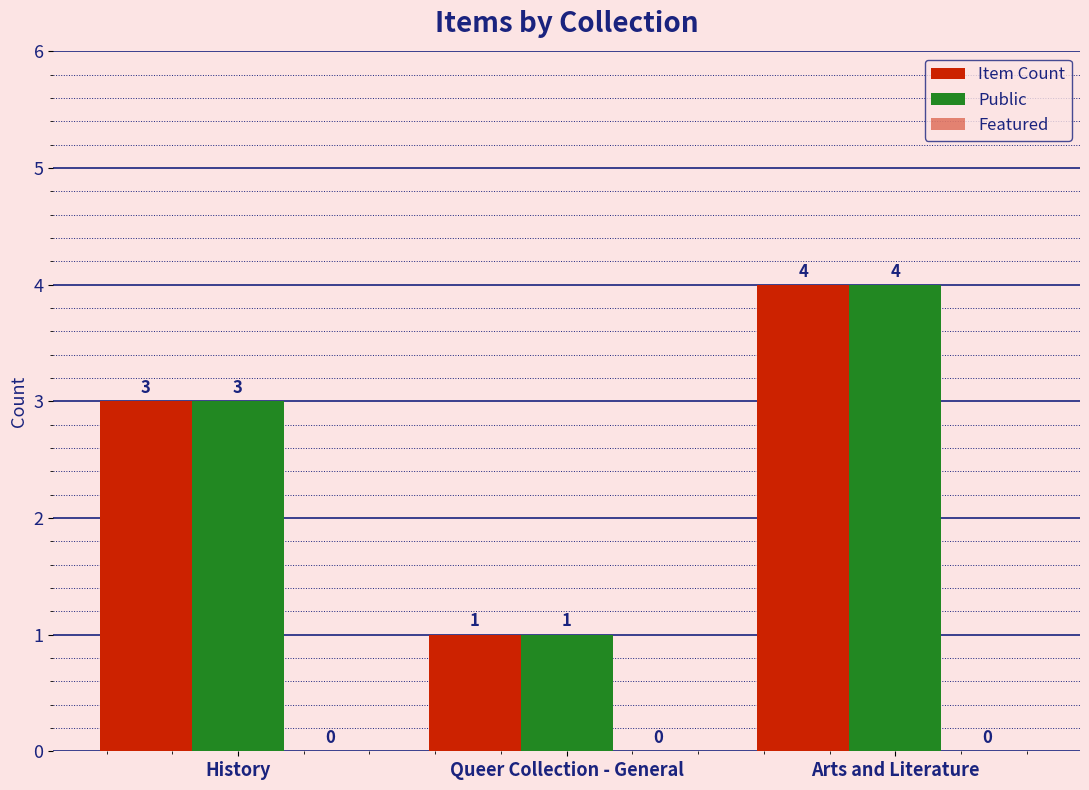

Between History and Queer Collection - General, which series saw the biggest shift?

Item Count